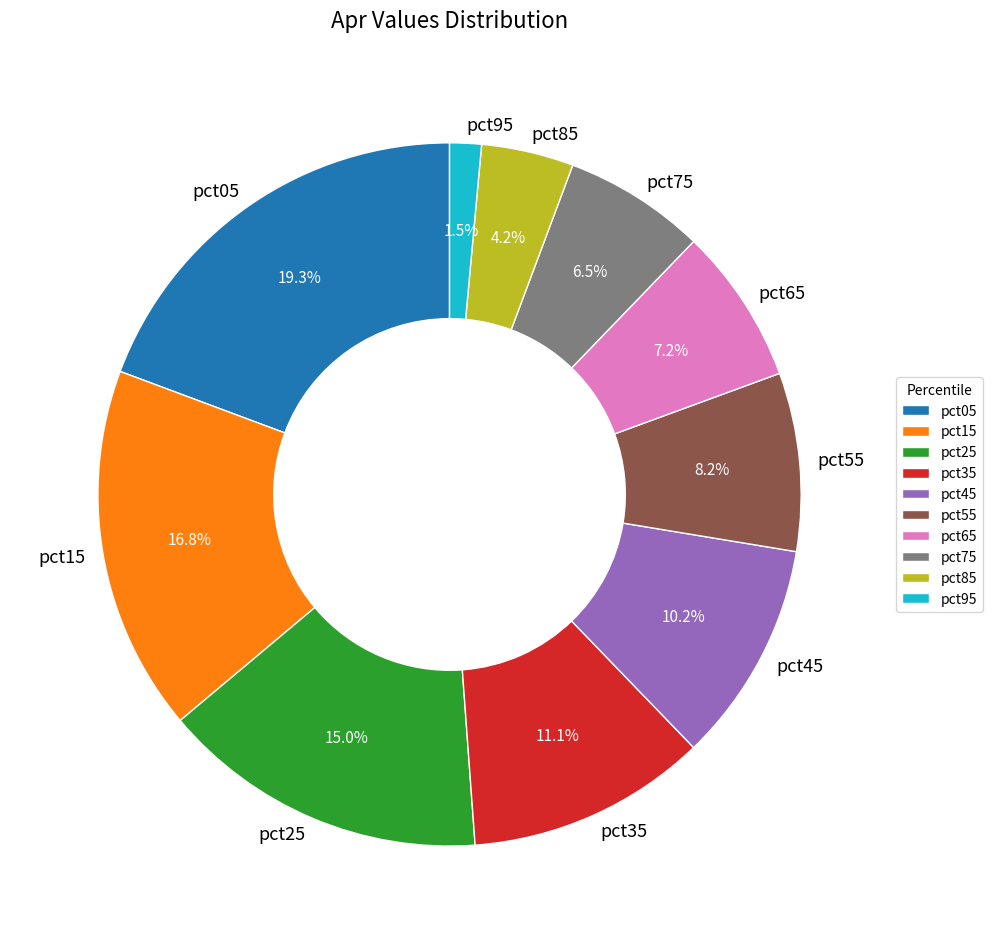

Count the number of slices in the pie.

10